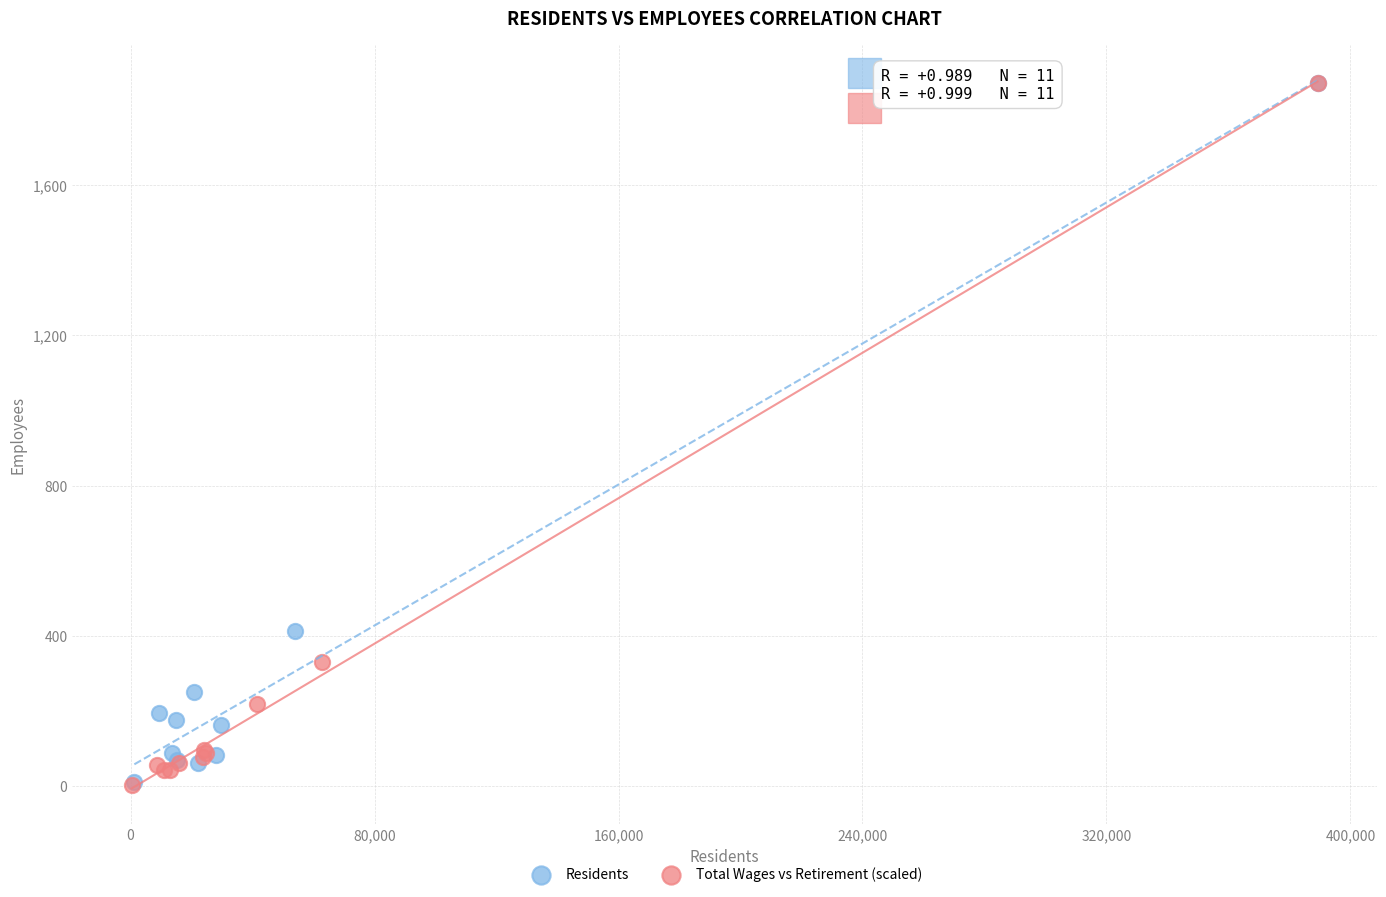

Which series has the largest Y range (max minus min)?

Total Wages vs Retirement (scaled)